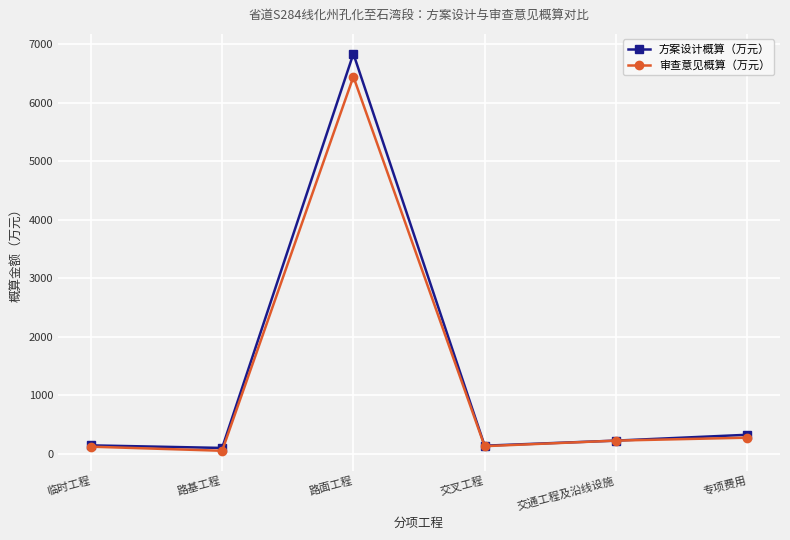

What is the label of the 2nd point from the left?

路基工程